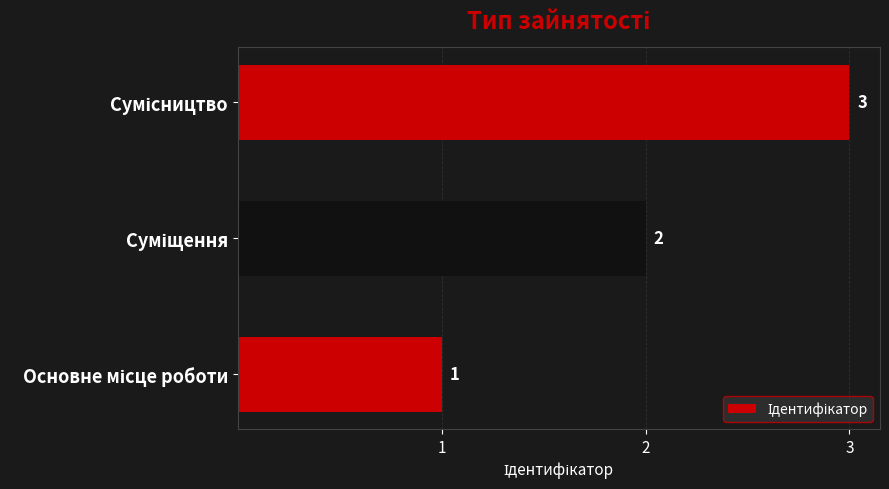

Count the values in the range 1 to 3.

3